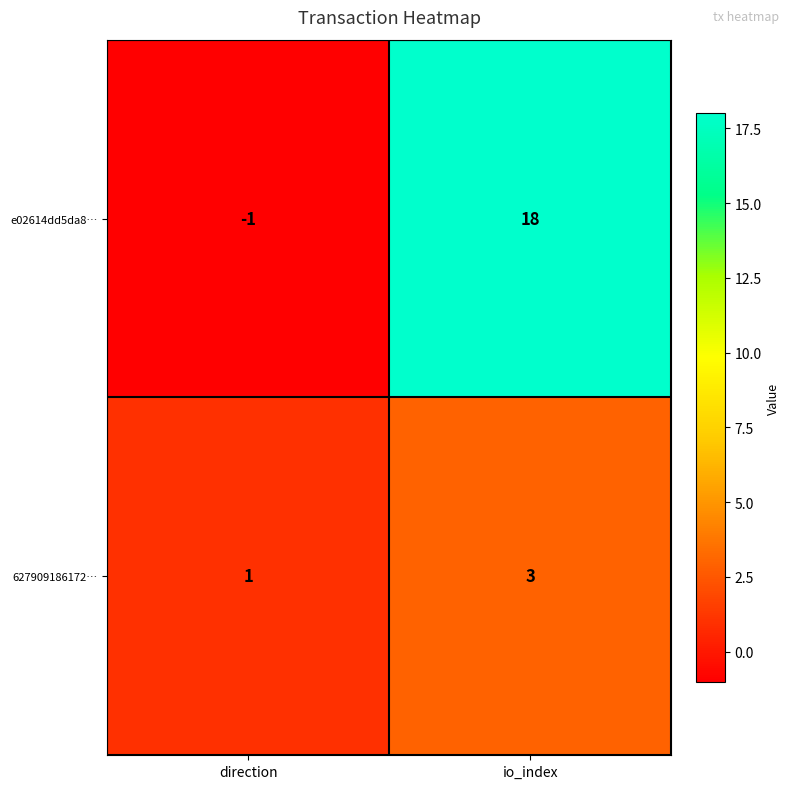

Which category has the lowest value in the 627909186172… series?

direction